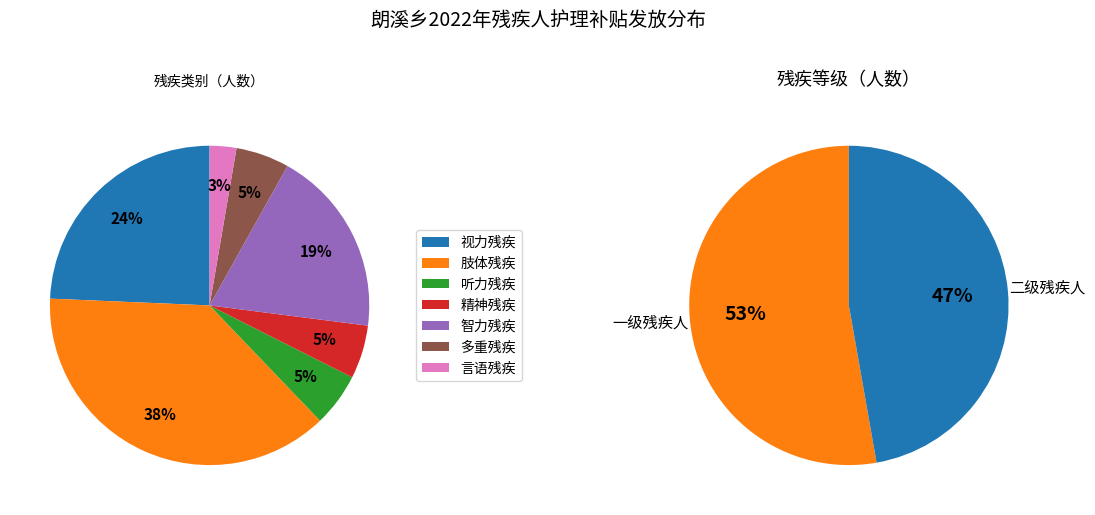

Between 多重残疾 and 听力残疾, which is larger?

多重残疾